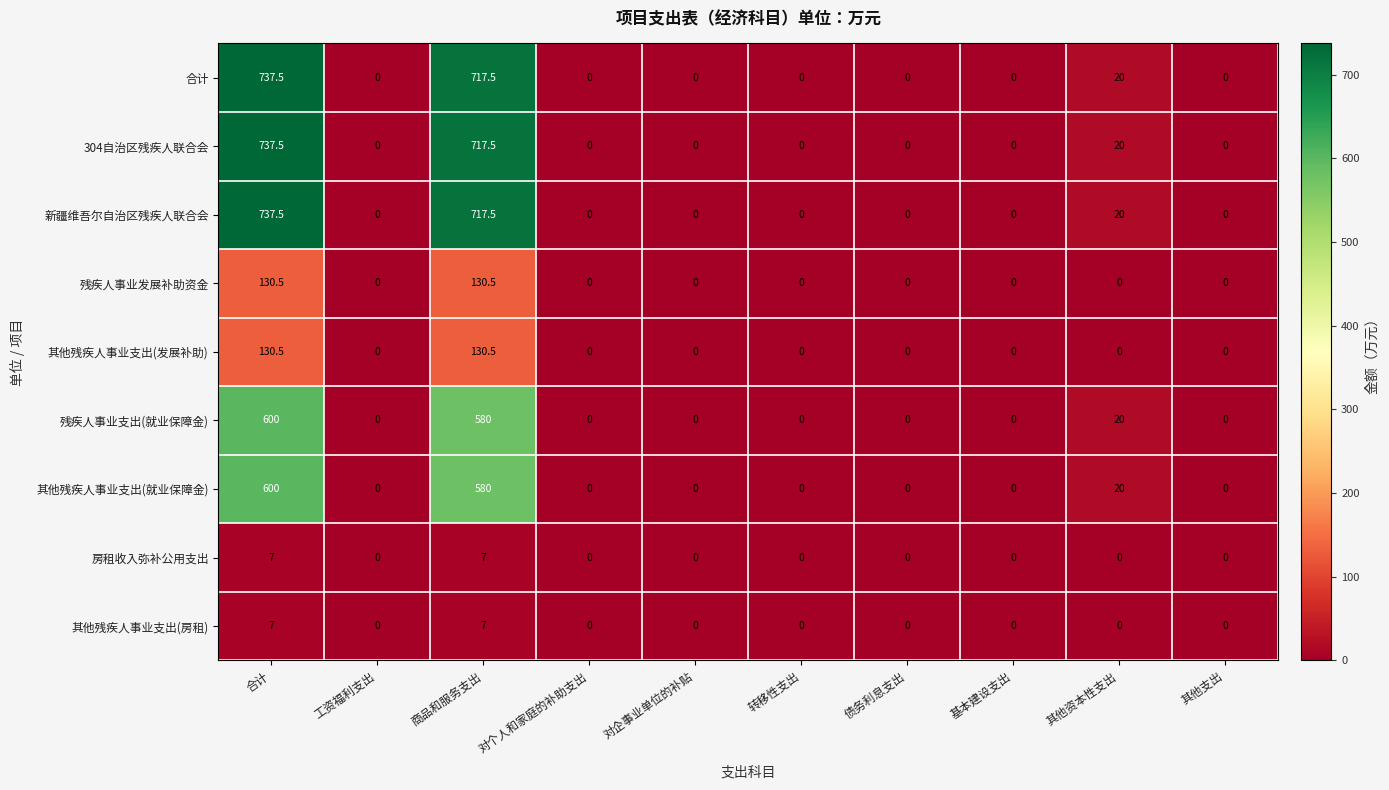

What is the difference between the maximum and second lowest values in the 残疾人事业支出(就业保障金) series?

600.0